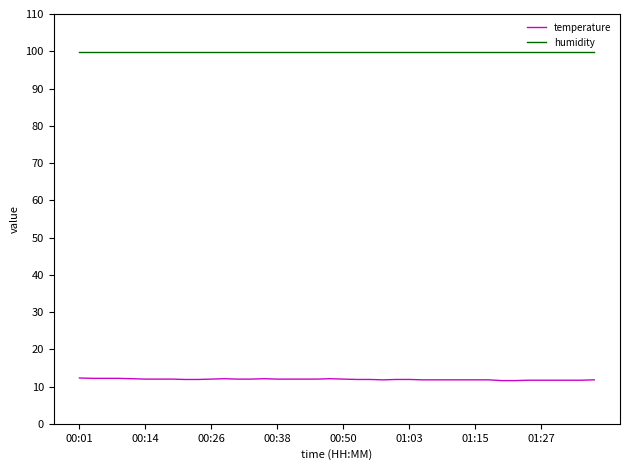

At how many categories does at least one series exceed 39?

40